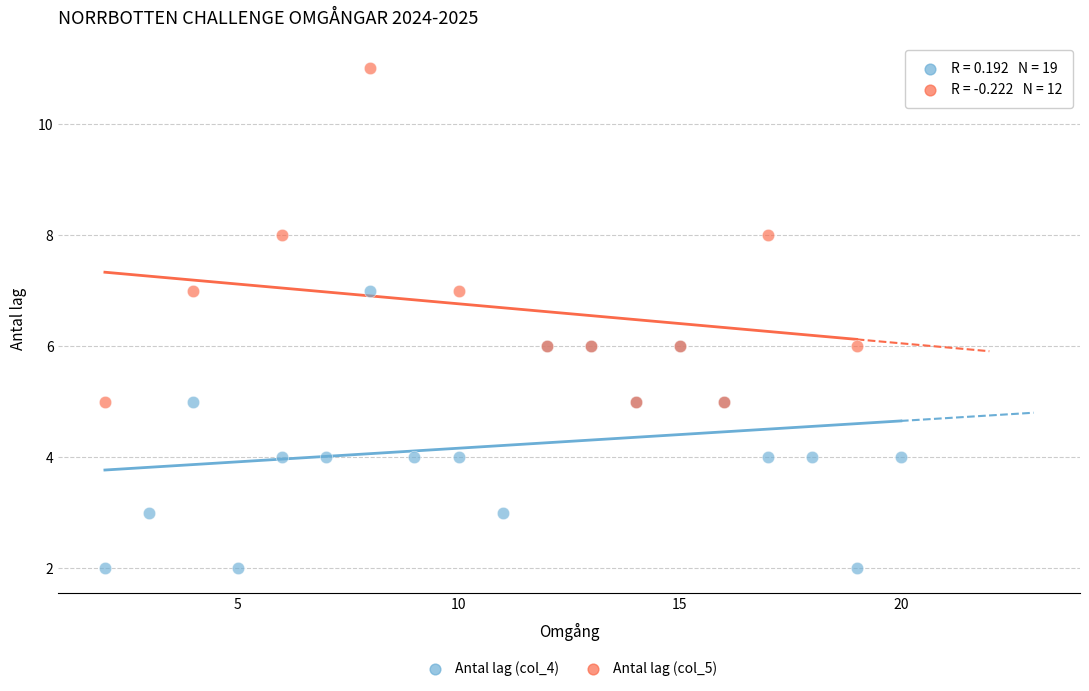

Which series reaches the maximum Y coordinate?

Antal lag (col_5)